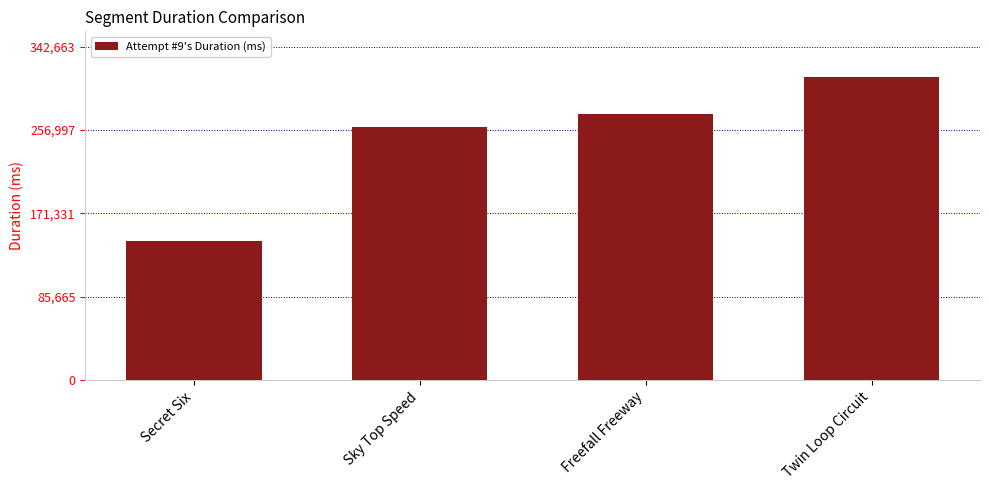

What is the label of the 2nd bar from the right?

Freefall Freeway